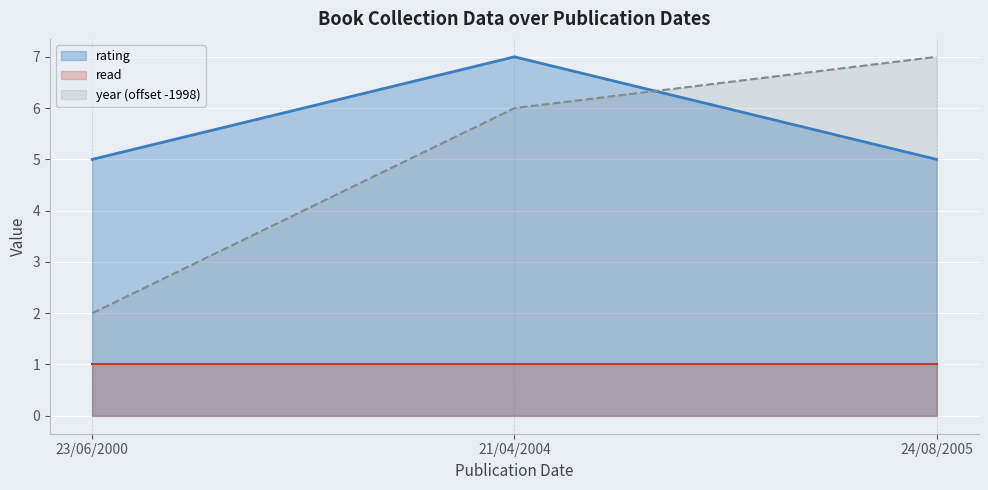

At which category does the chart reach its minimum across all series?

23/06/2000